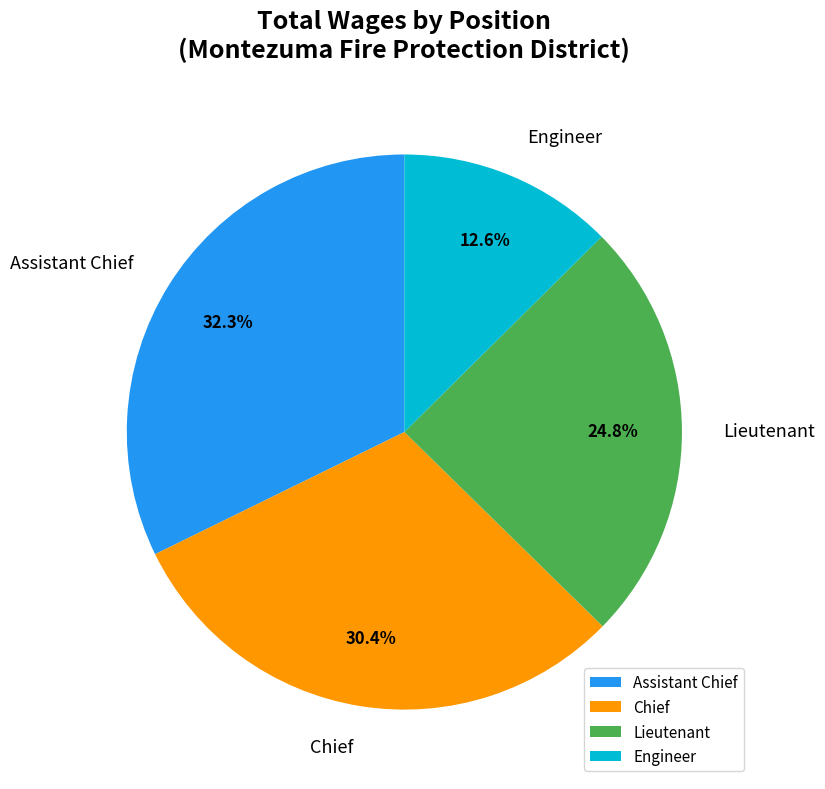

Which category has the biggest portion of the pie?

Assistant Chief